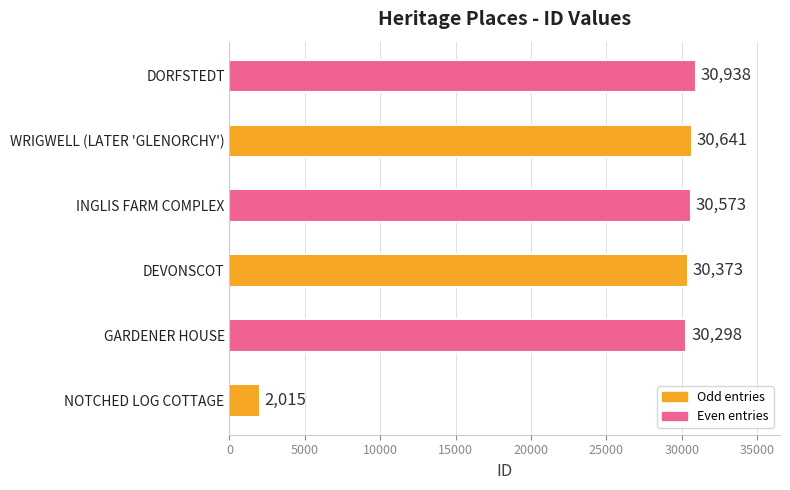

What is the greatest value displayed?

30938